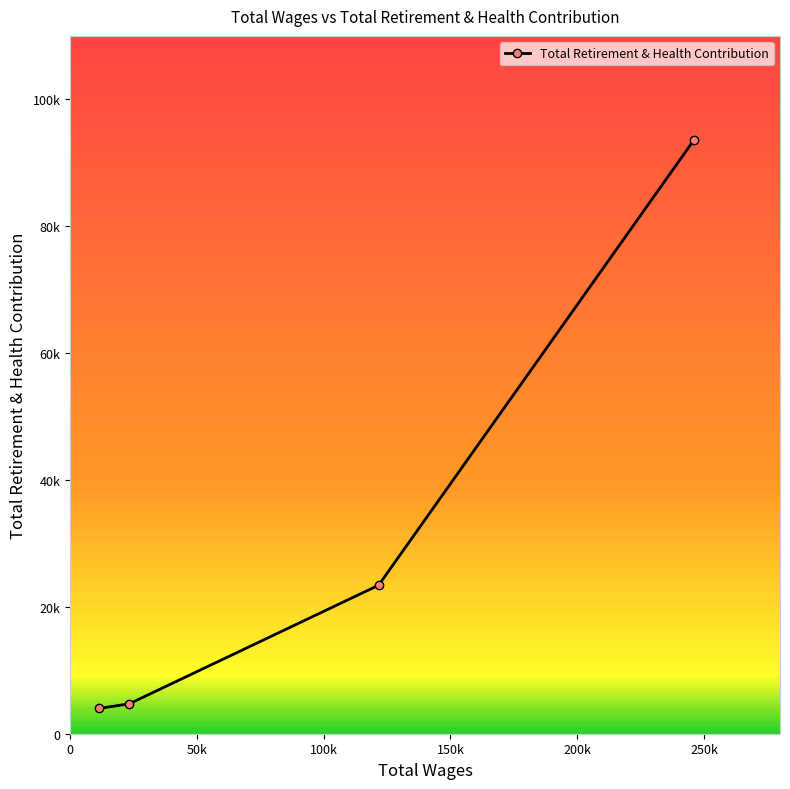

How many series are shown in this chart?

1